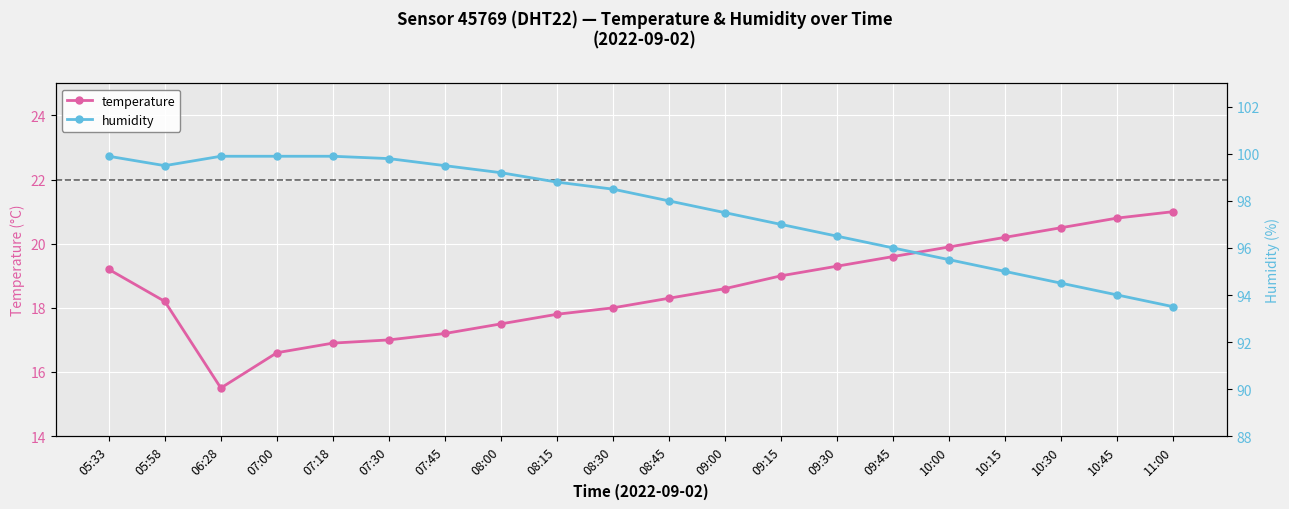

At which label is temperature closest to 18?

08:30